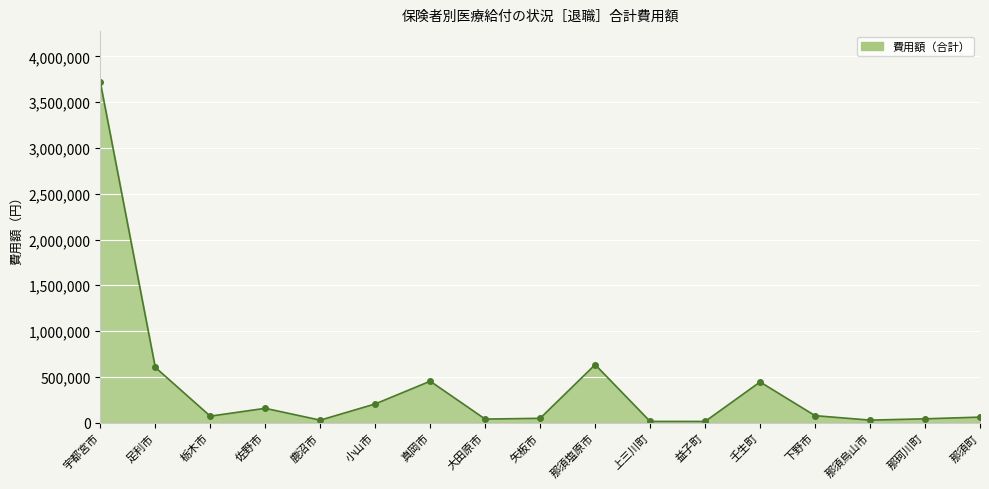

The chart shows a value of 451640 at 真岡市. True or false?

True